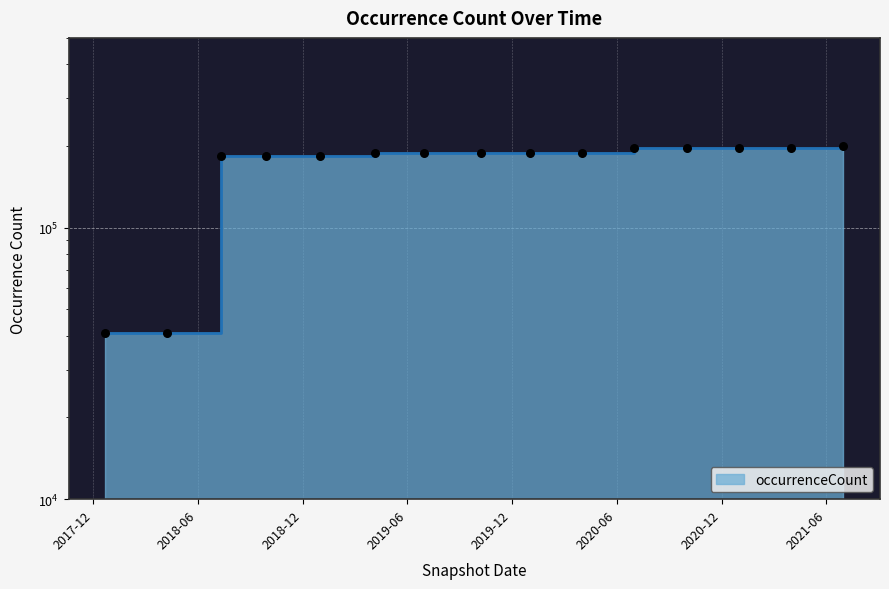

What is the change in value from 2018-04-09 to 2018-09-28?

+142362